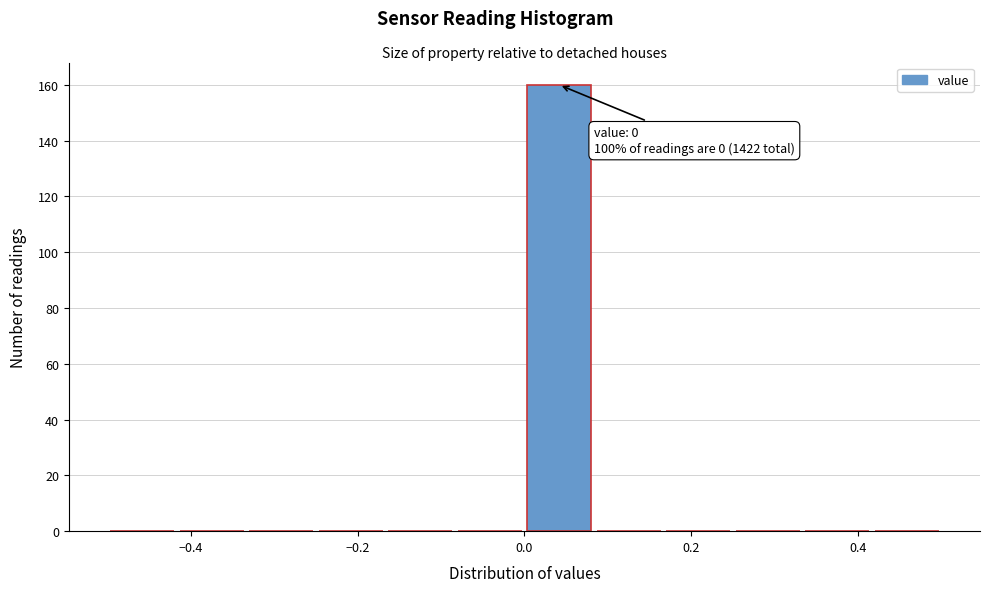

Over which range of the x-axis is the bar tallest?

0.00 to 0.08